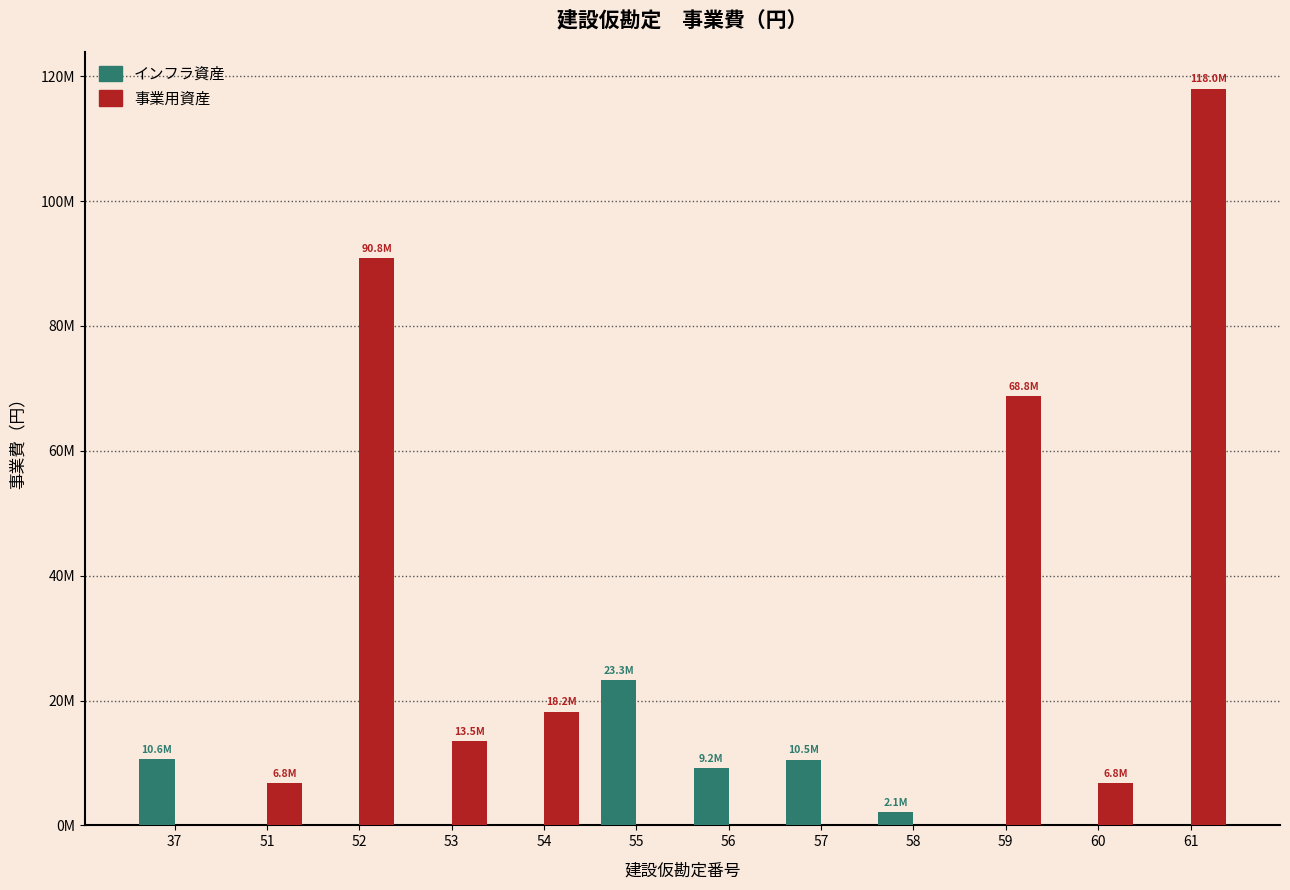

What is the value of the 事業用資産 bar at the 3rd from the left?

90840000